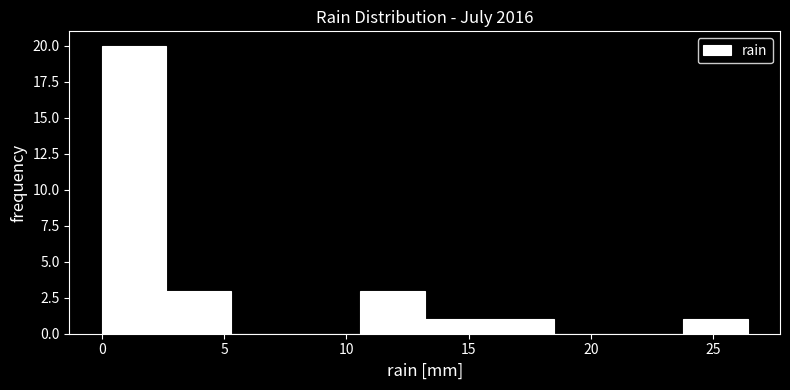

Reading left to right, list every bar in this chart as the range it spans on the x-axis followed by its height. Neither the bar edges nor the heights are printed on the chart, so give them approximately, as read against the axes.

0.0 to 2.5: 20
2.5 to 5.5: 3
5.5 to 8.0: 0
8.0 to 10.5: 0
10.5 to 13.0: 3
13.0 to 16.0: 1
16.0 to 18.5: 1
18.5 to 21.0: 0
21.0 to 24.0: 0
24.0 to 26.5: 1